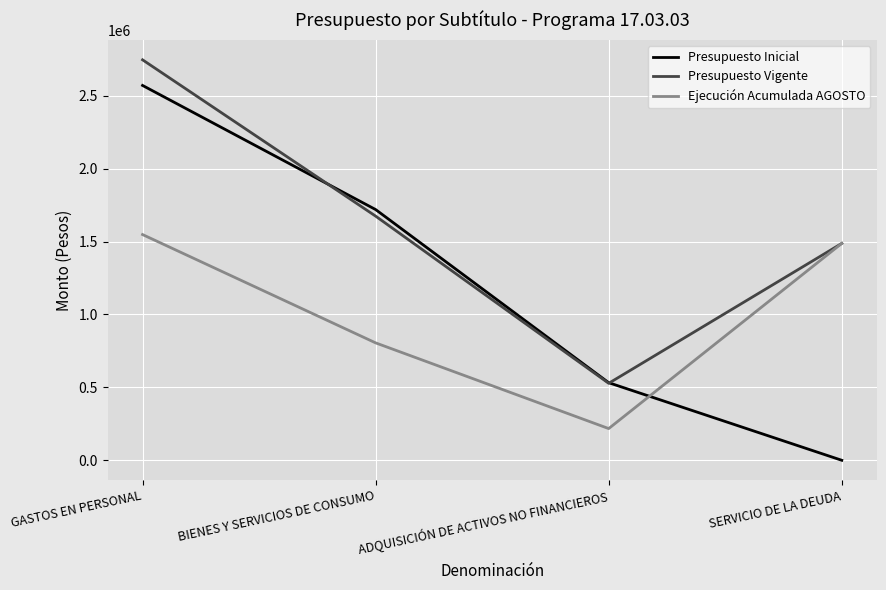

What is the minimum value shown in the chart?

10